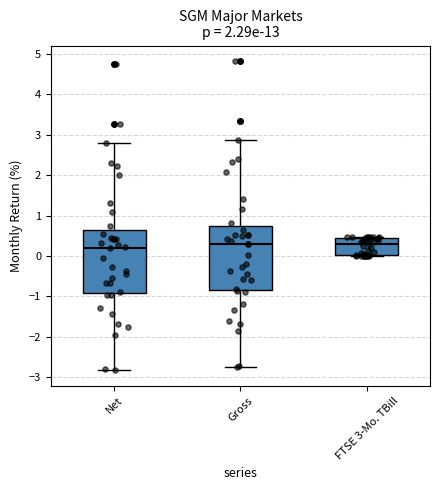

Reading left to right, read every box against the y-axis: the position of its median line, the range the box covers, and the ends of its whiskers. The values are not printed on the chart, so give them approximately, as read against the axis.

Net: median 0.2, box -0.9 to 0.6, whiskers -2.8 to 2.8
Gross: median 0.3, box -0.8 to 0.7, whiskers -2.7 to 2.9
FTSE 3-Mo. TBill: median 0.3, box 0.0 to 0.4, whiskers 0.0 to 0.5